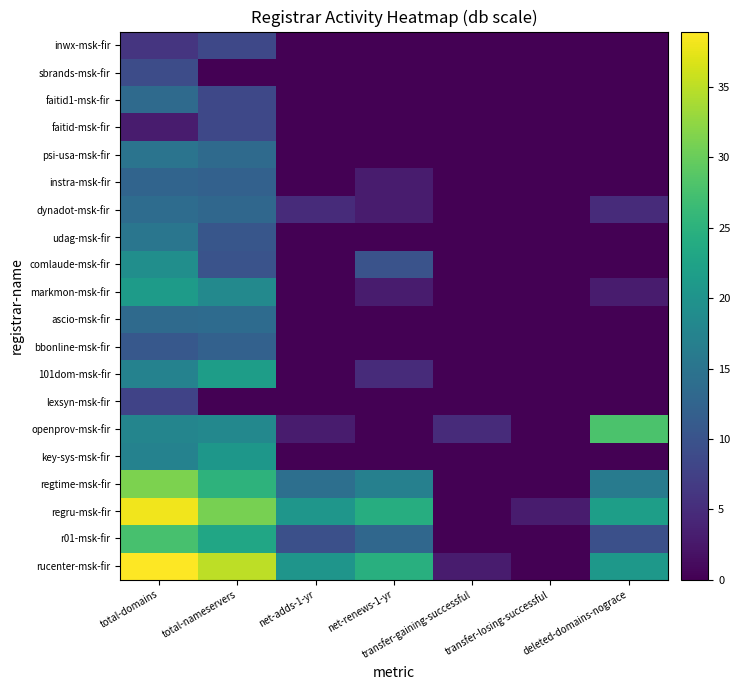

How many distinct data groups are displayed?

20